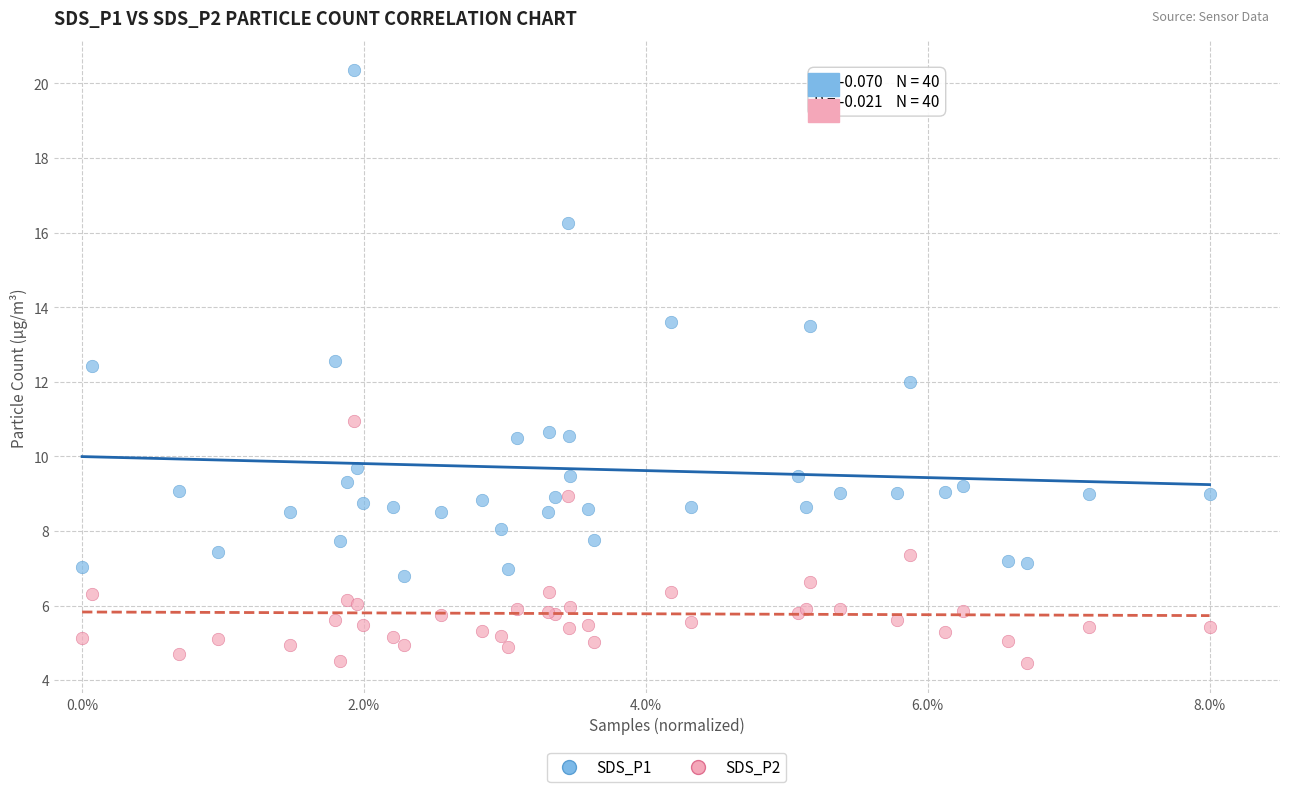

Which series has the widest spread of Y values?

SDS_P1